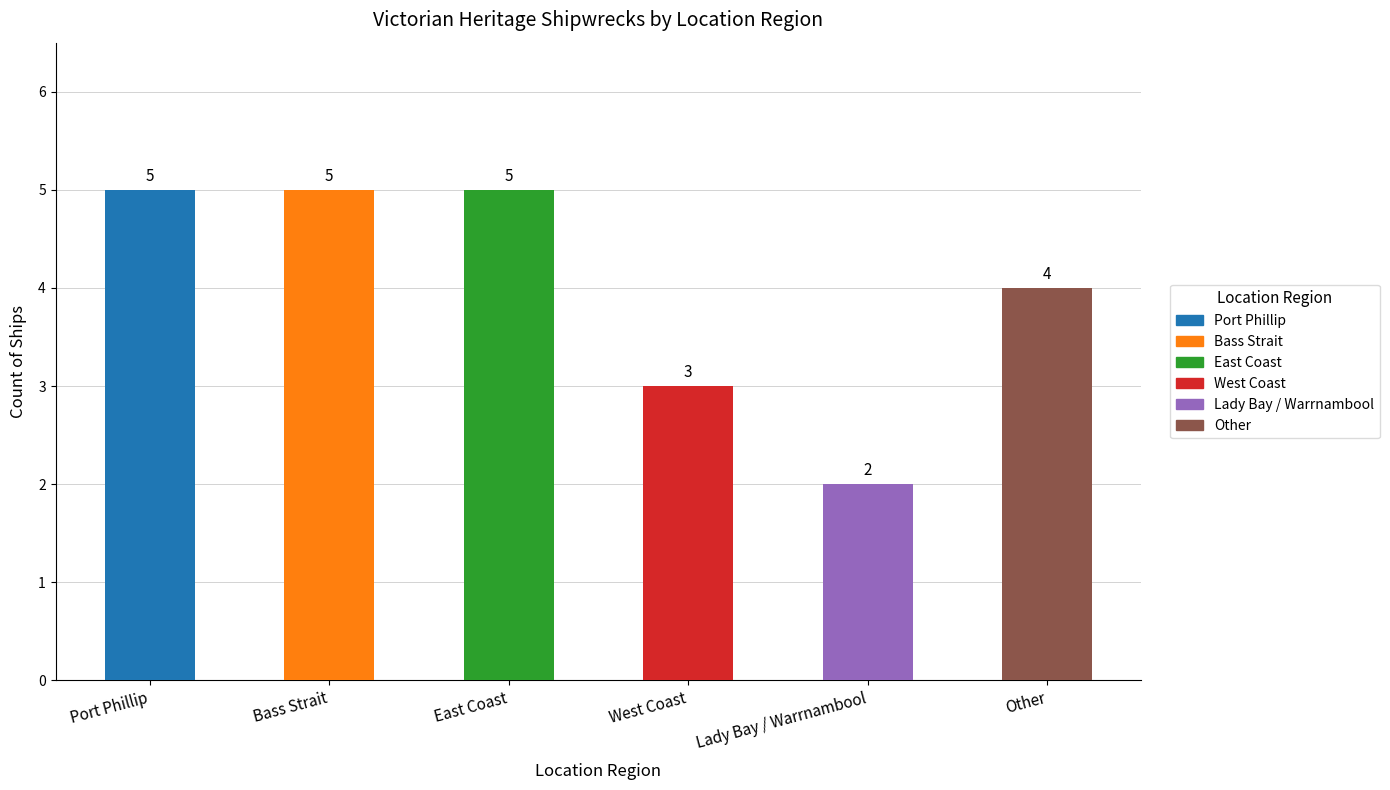

Where is the data nearest to the value 3?

West Coast